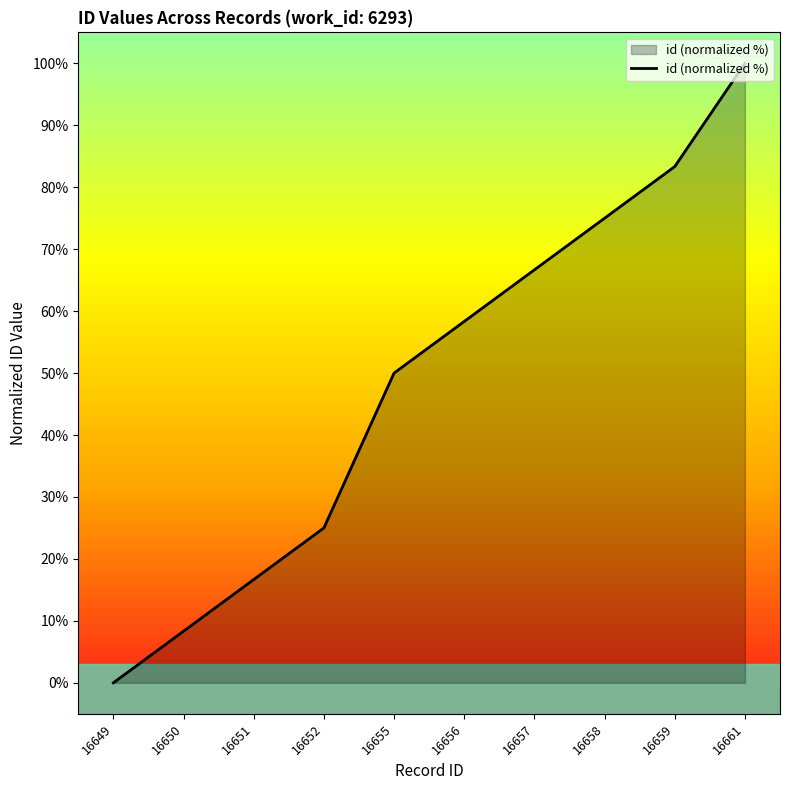

Reading left to right, transcribe all the data shown in this chart.

16649=0.0	16650=8.3	16651=16.7	16652=25.0	16655=50.0	16656=58.3	16657=66.7	16658=75.0	16659=83.3	16661=100.0